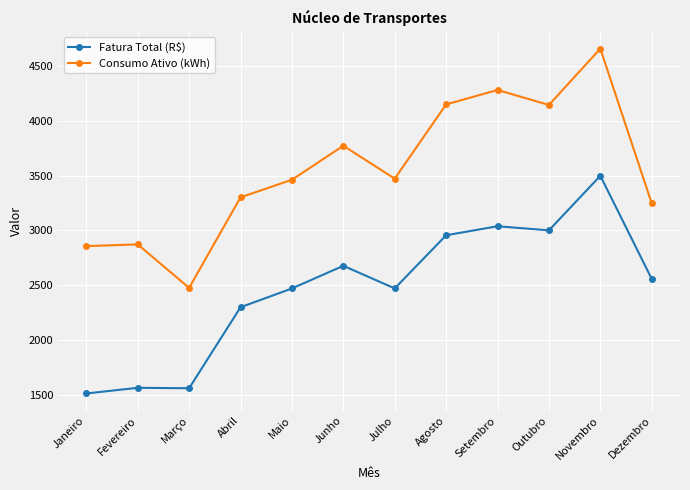

How many values in the Consumo Ativo (kWh) series are below 3474?

6